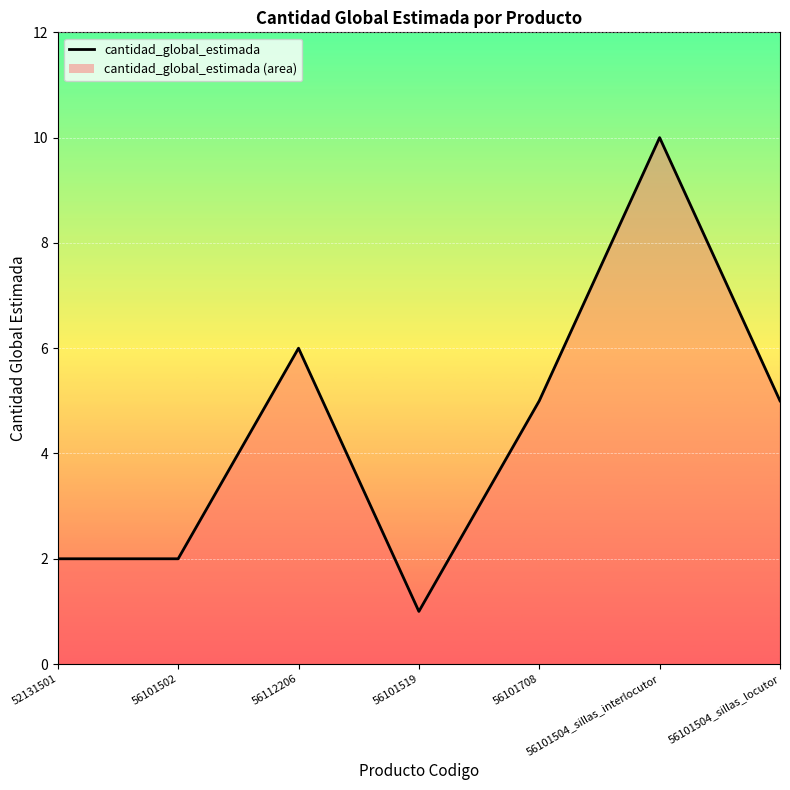

Is it true that the value at 56101502 is 1?

False